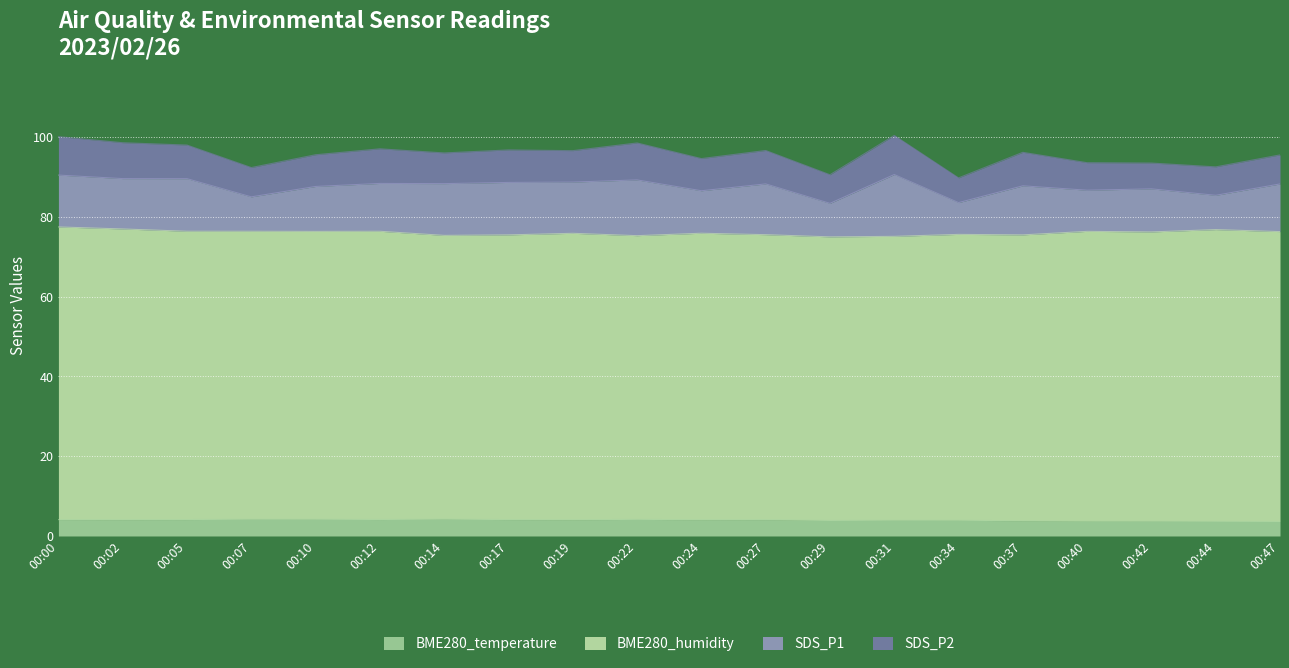

What is the difference between the SDS_P1 values at 00:12 and 00:37?

0.3